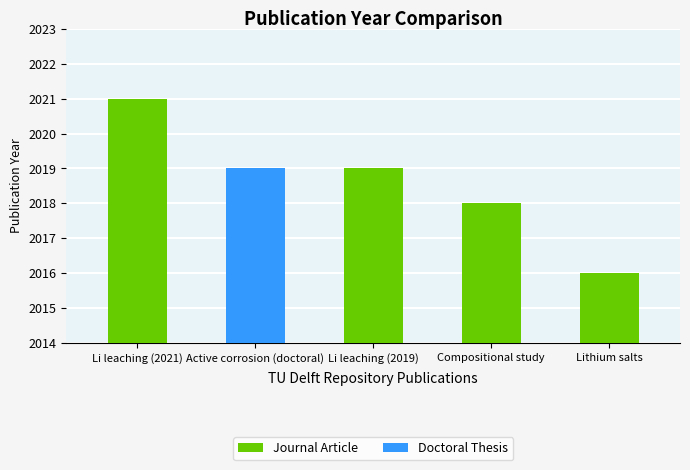

Which category has the lowest value across all series?

Lithium salts